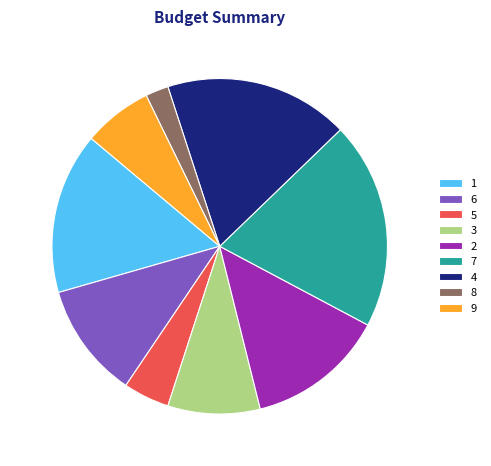

Does 3 account for over 50% of the chart?

No